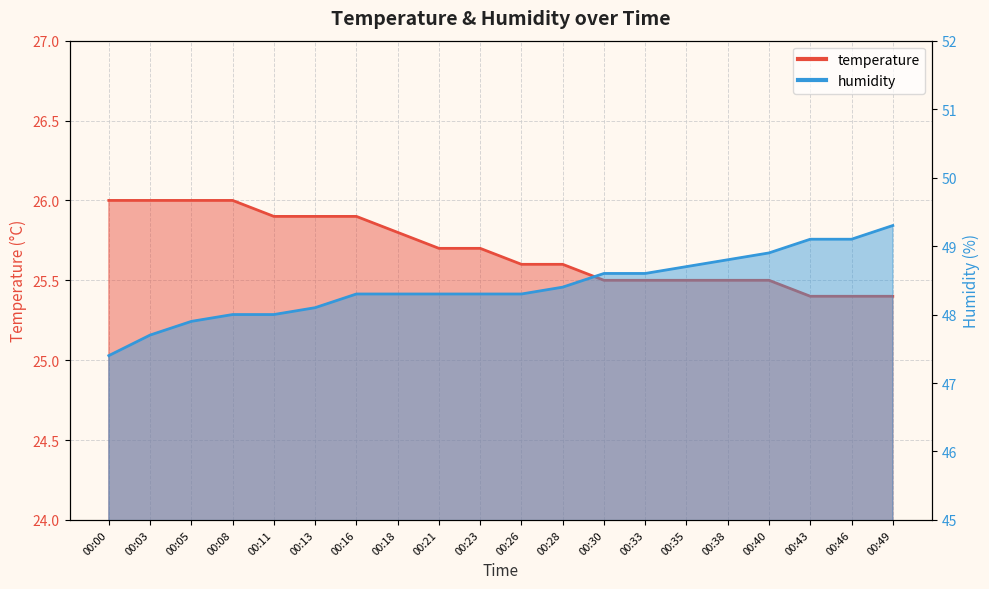

True or false: humidity has more than 1 interior local peaks.

False